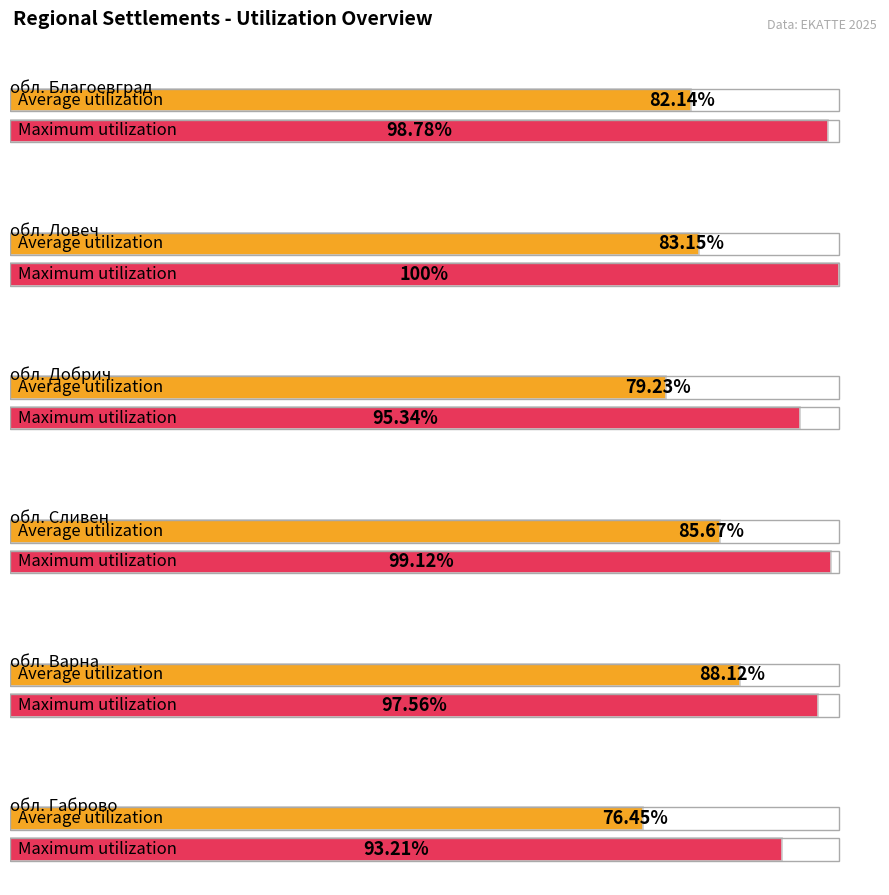

Rank the series by their maximum value, from highest to lowest.

Maximum utilization, Average utilization